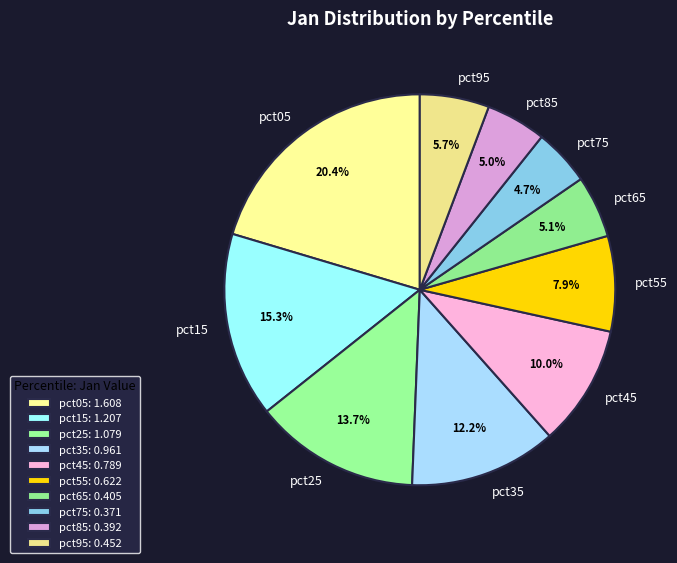

To the nearest percent, what percentage of the pie is pct65?

5%